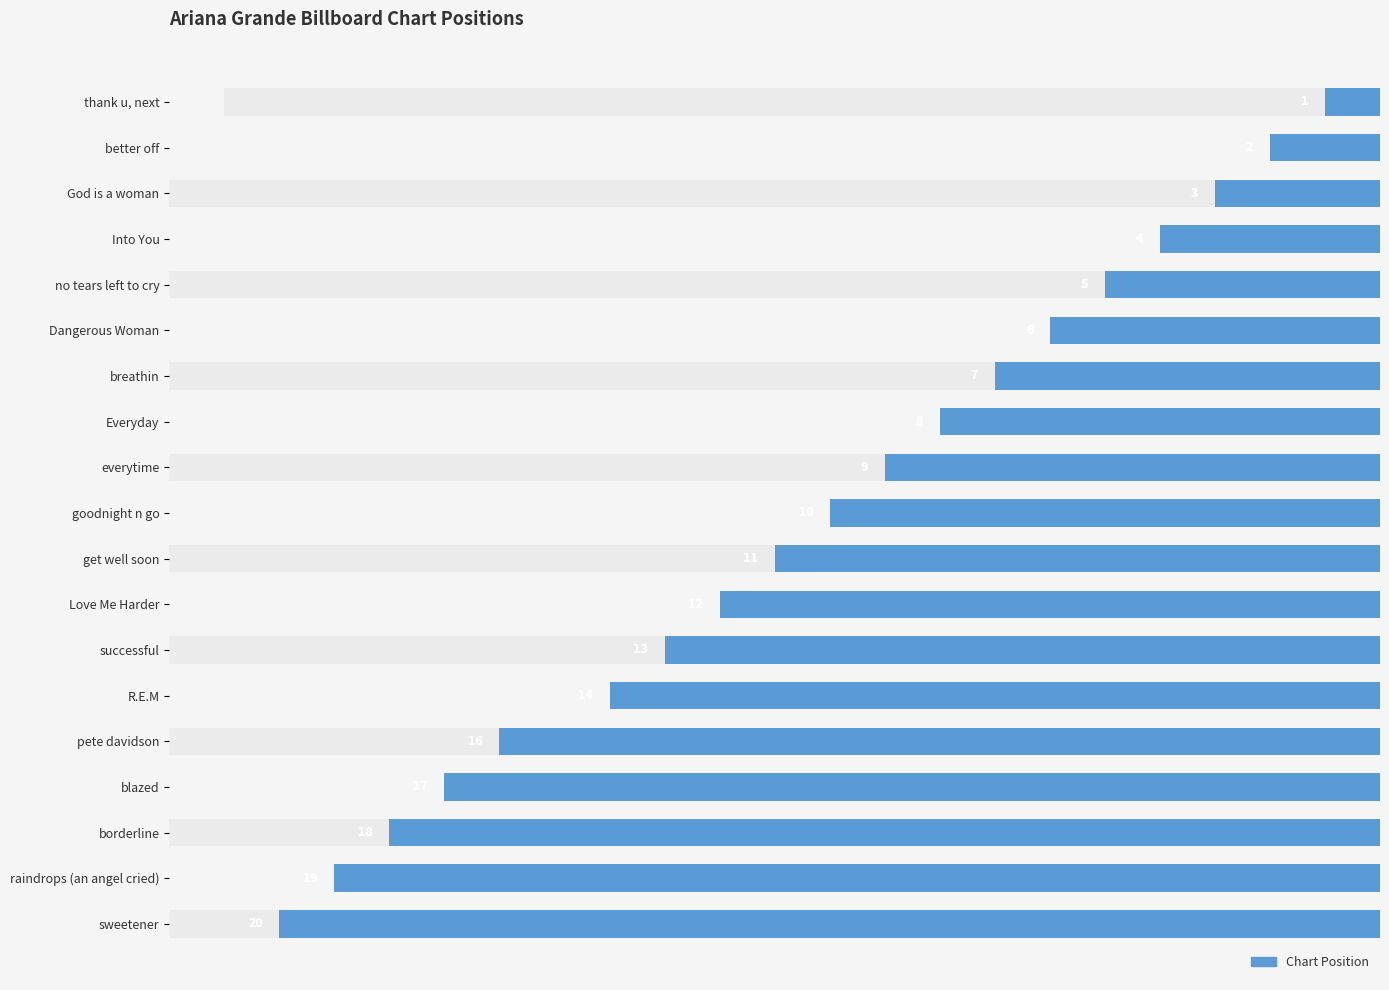

How many distinct data groups are displayed?

1